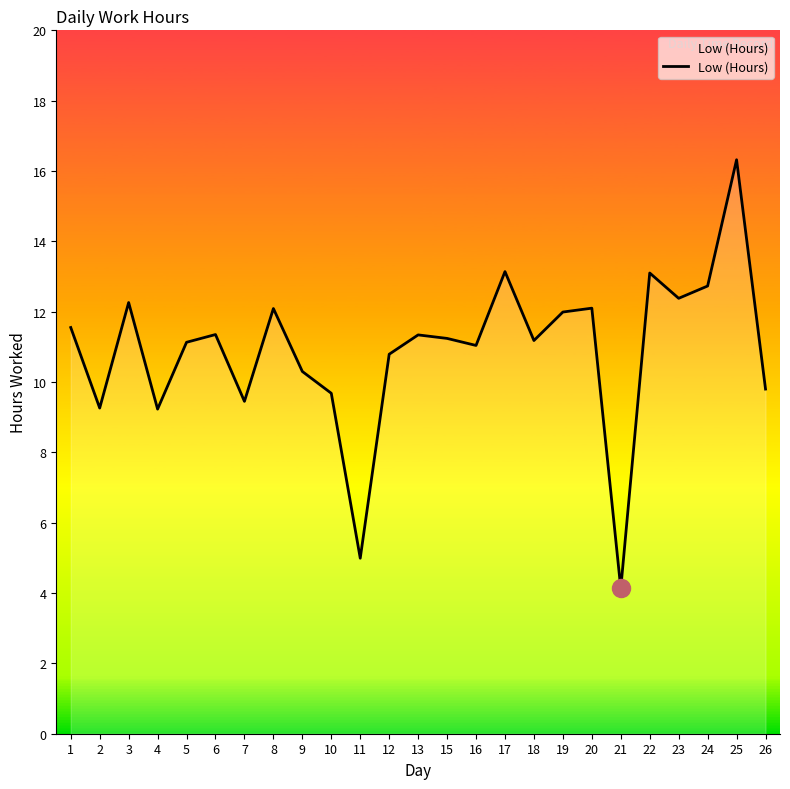

At which category does the chart reach its peak across all series?

25